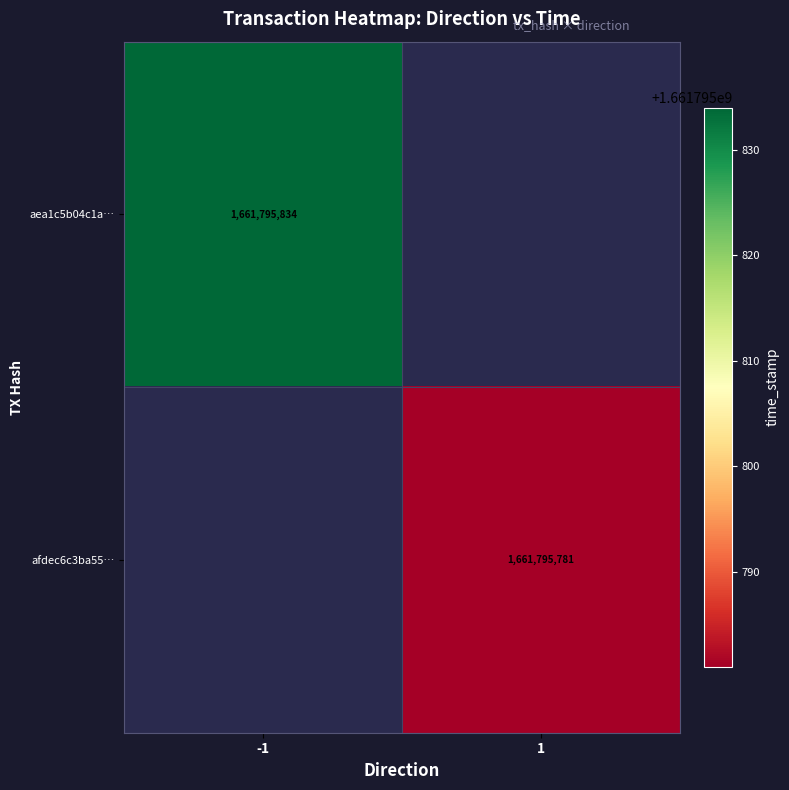

Reading right to left, extract all data points from this chart.

aea1c5b04c1a03cb7b39d084a10448062797c6f: 1=1661795834	0=-1
afdec6c3ba553a61713207c305cf34c18124e93: 1=1661795781	0=1